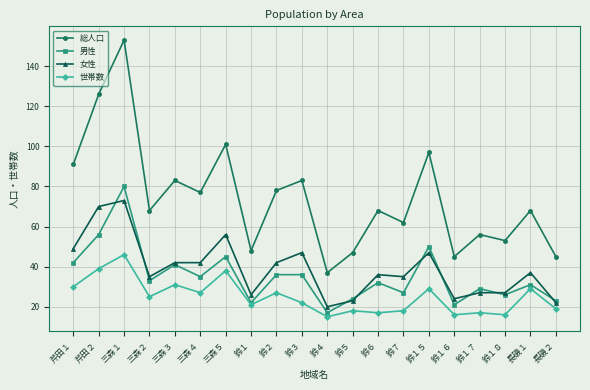

Where is the first local maximum for 総人口?

三森１